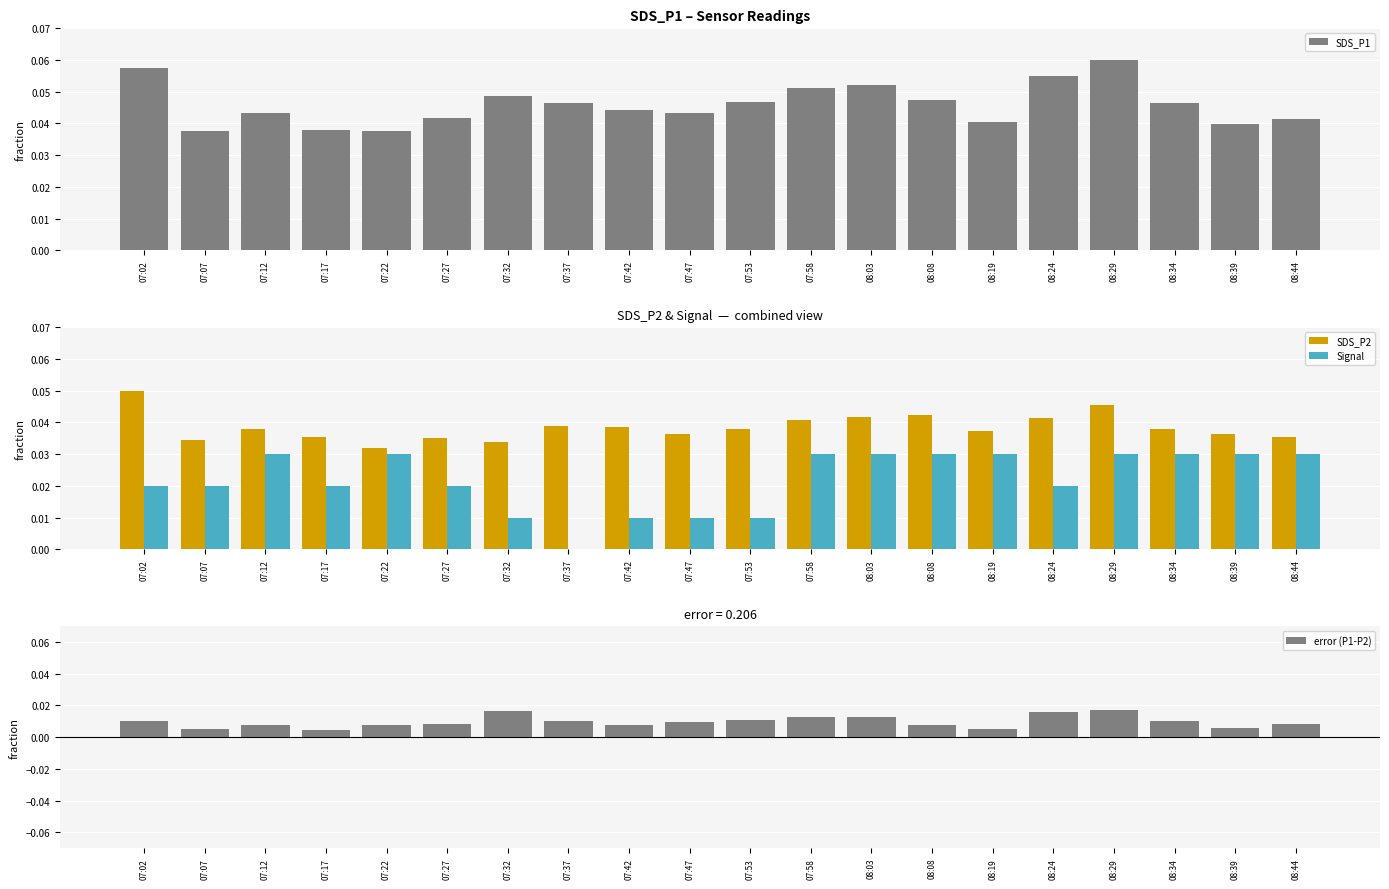

Which series has the largest total across all categories?

SDS_P1